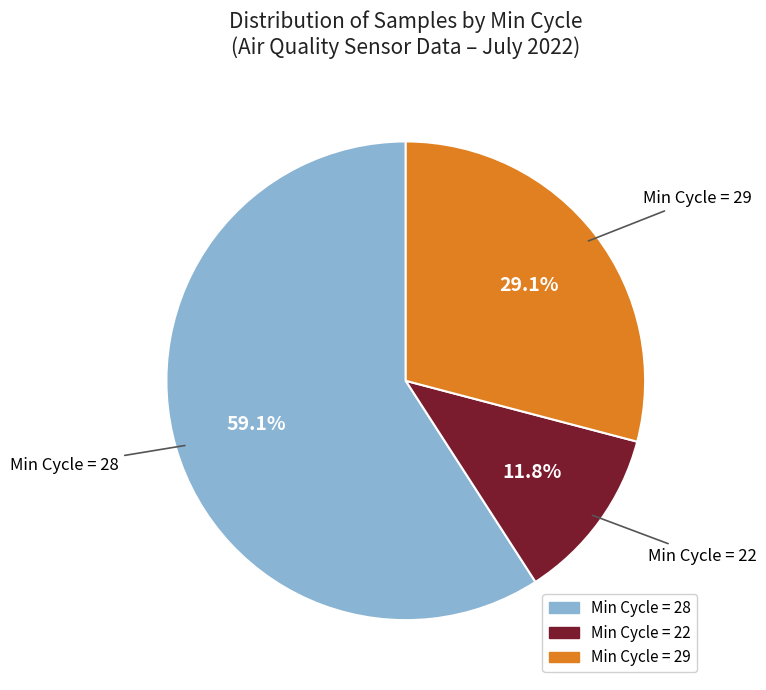

Does any single category account for the majority?

Yes